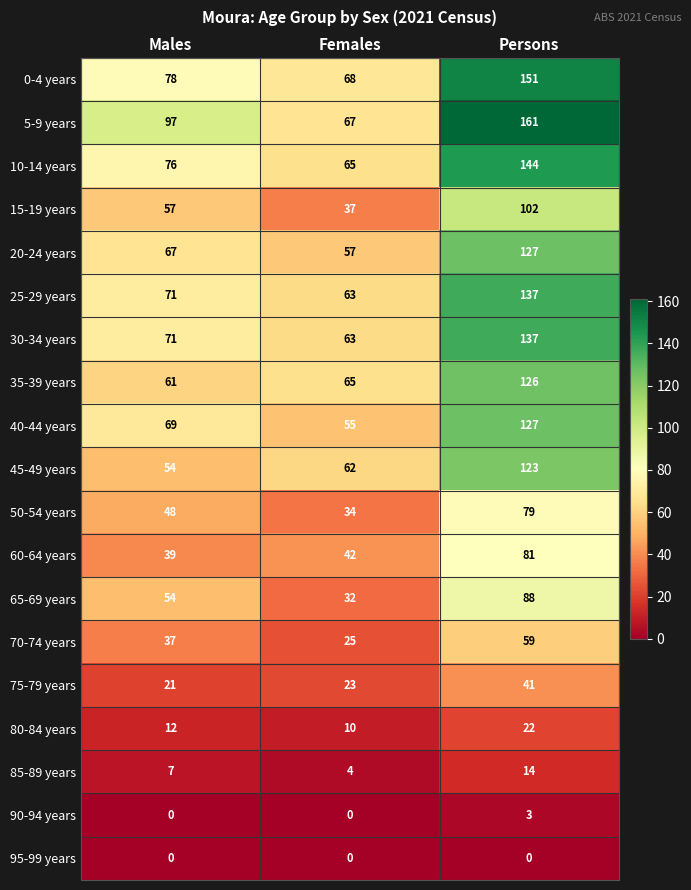

What is the total value across all series at Males?

919